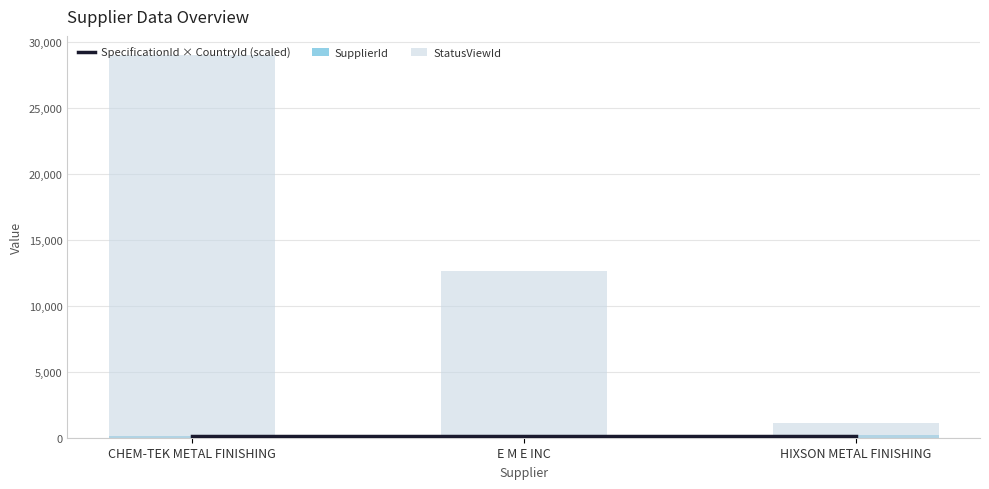

Is it true that StatusViewId equals 51229.7 at CHEM-TEK METAL FINISHING?

False